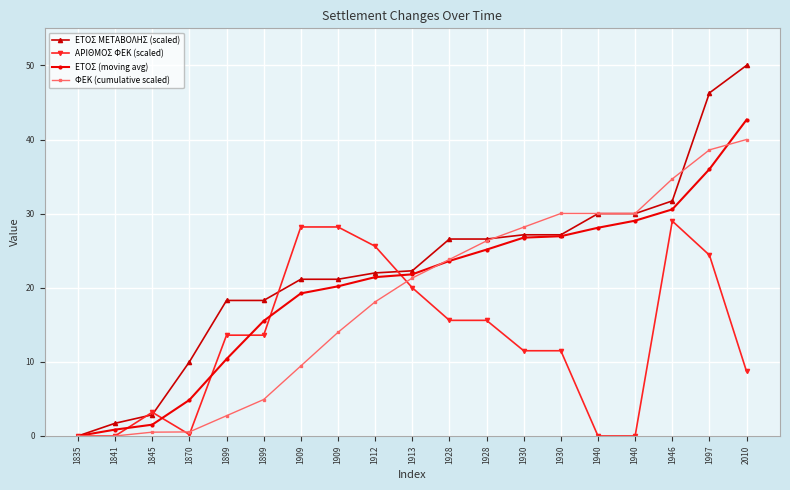

What is the sum of the ΦΕΚ (cumulative scaled) values at 1899 and 1841?

2.7